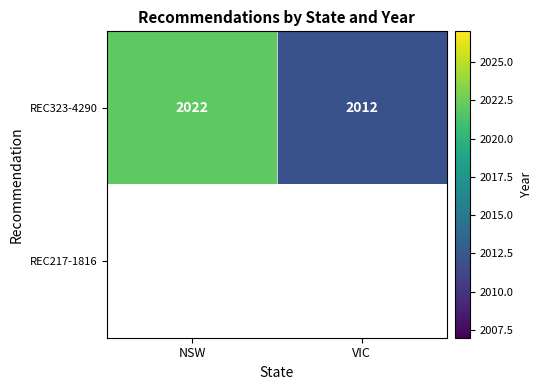

What is the difference between the REC323-4290 values at NSW and VIC?

10